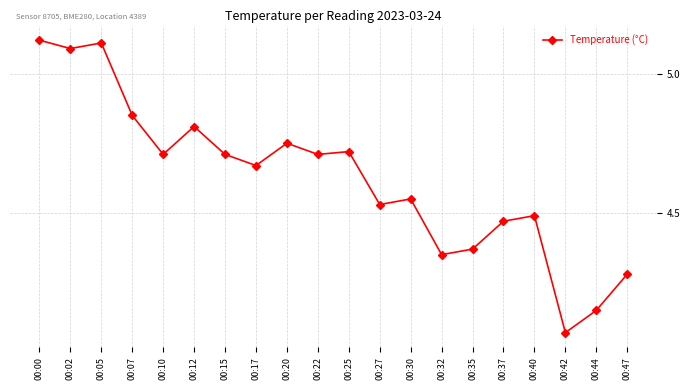

True or false: there are more than 1 points higher than both neighbors.

True